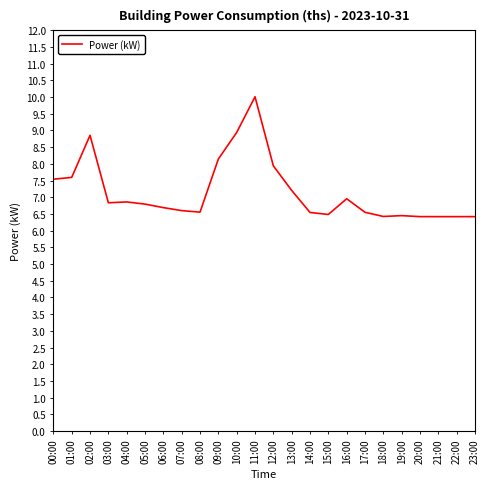

What position from the left is 17:00?

18